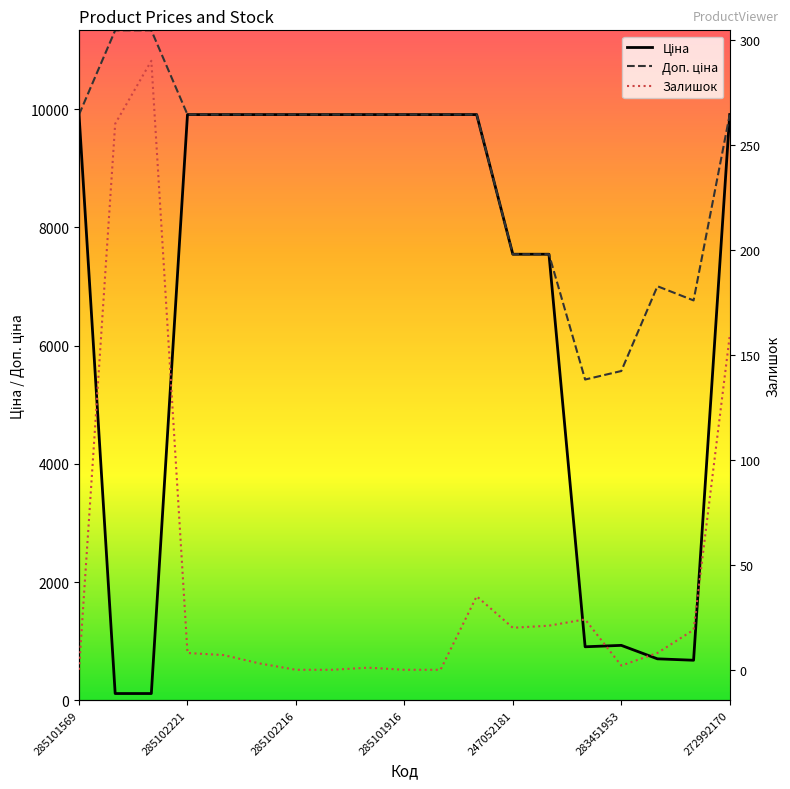

What is the label of the 15th point from the left?

283481953